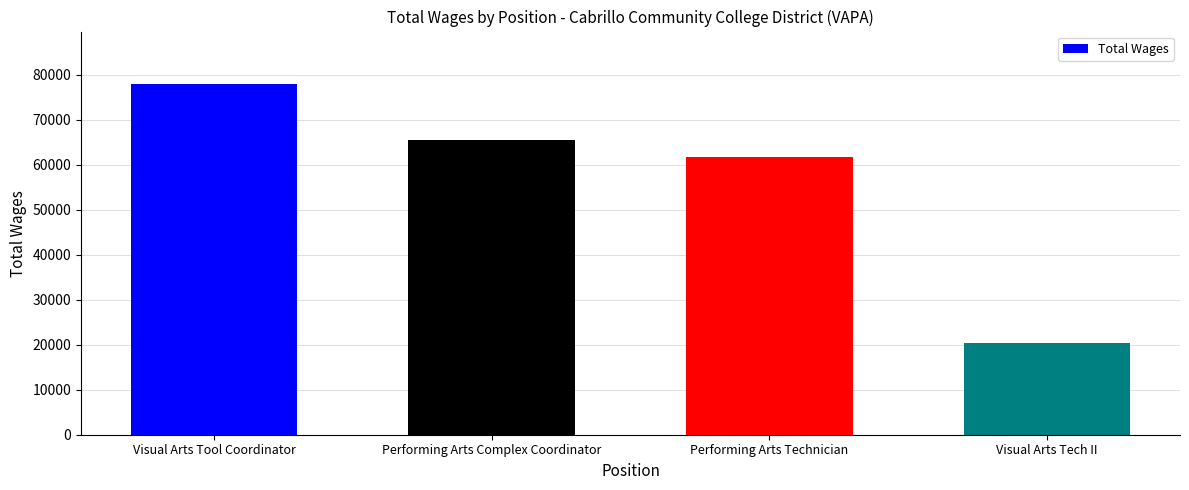

What is the difference between the values at Visual Arts Tech II and Performing Arts Technician?

41368